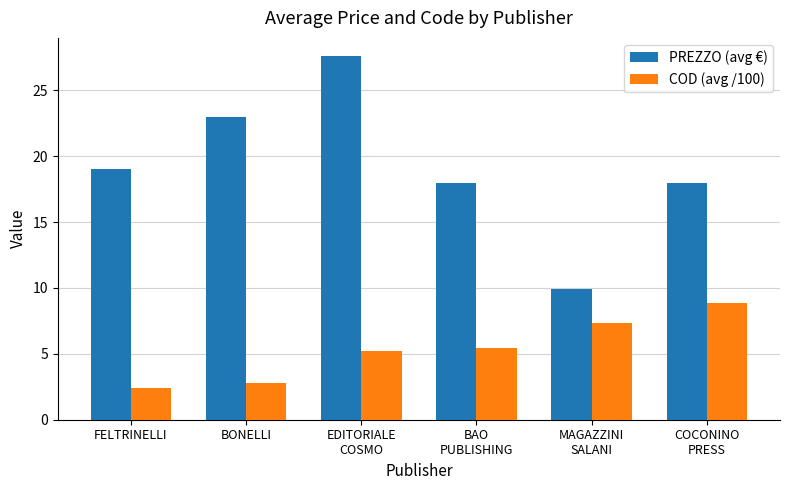

Count the number of data series in this chart.

2